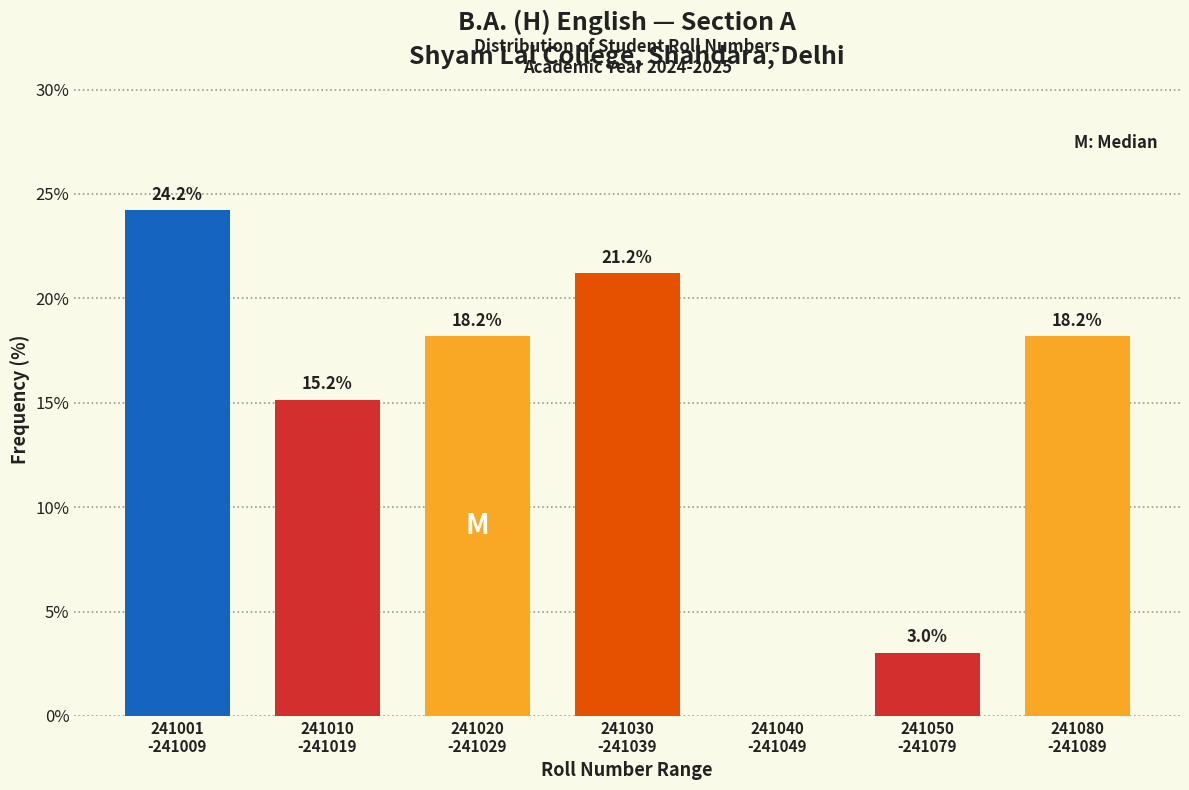

What is the sum of all values?

100.0